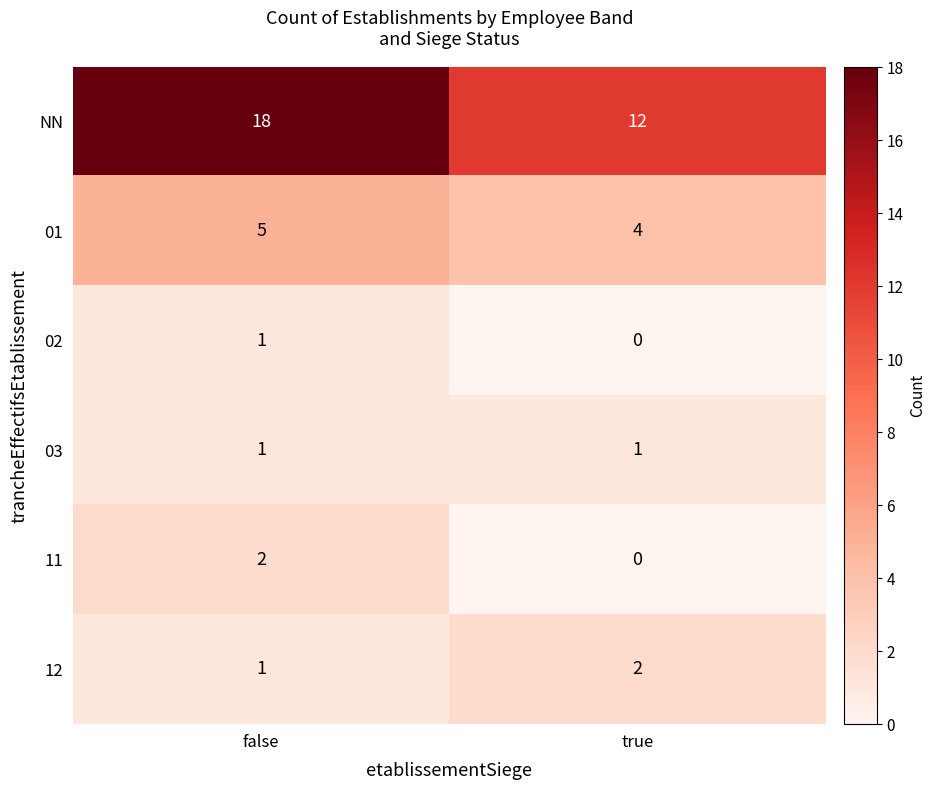

What is the spread (max minus min) of values at true?

12